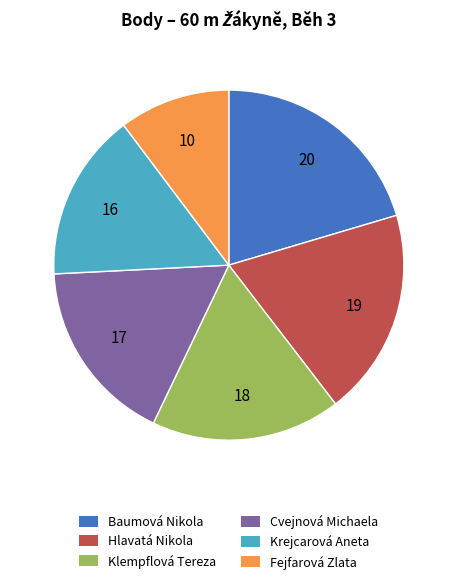

The Fejfarová Zlata slice represents 1% of the pie. True or false?

False